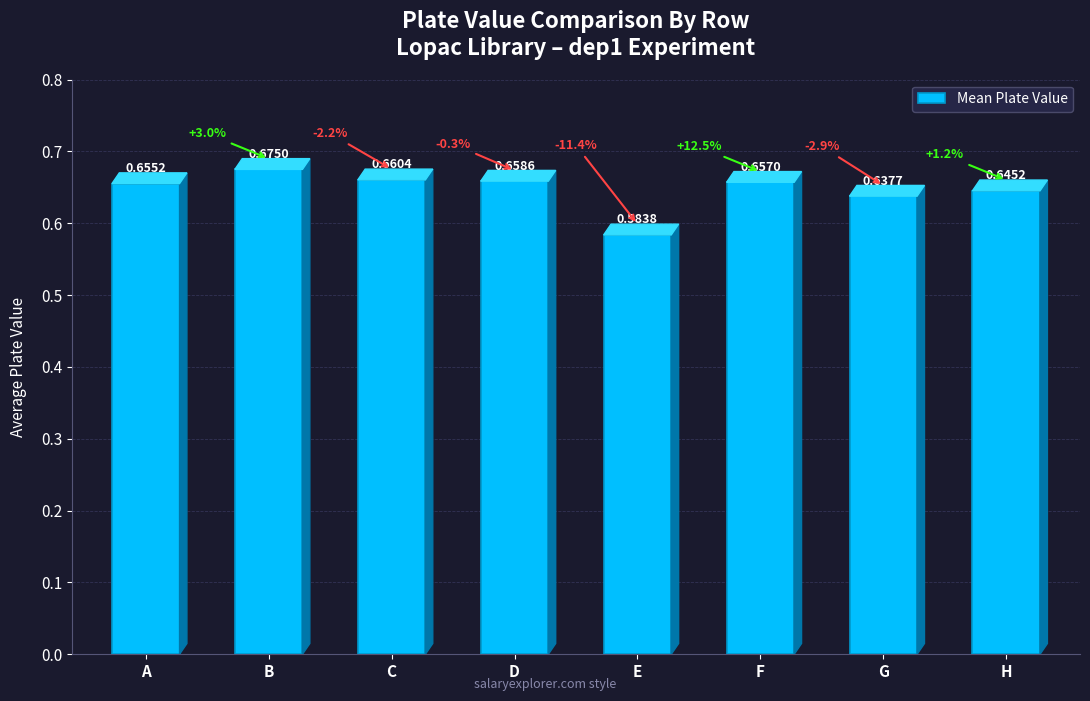

The chart shows a value of 1.2 at B. True or false?

False